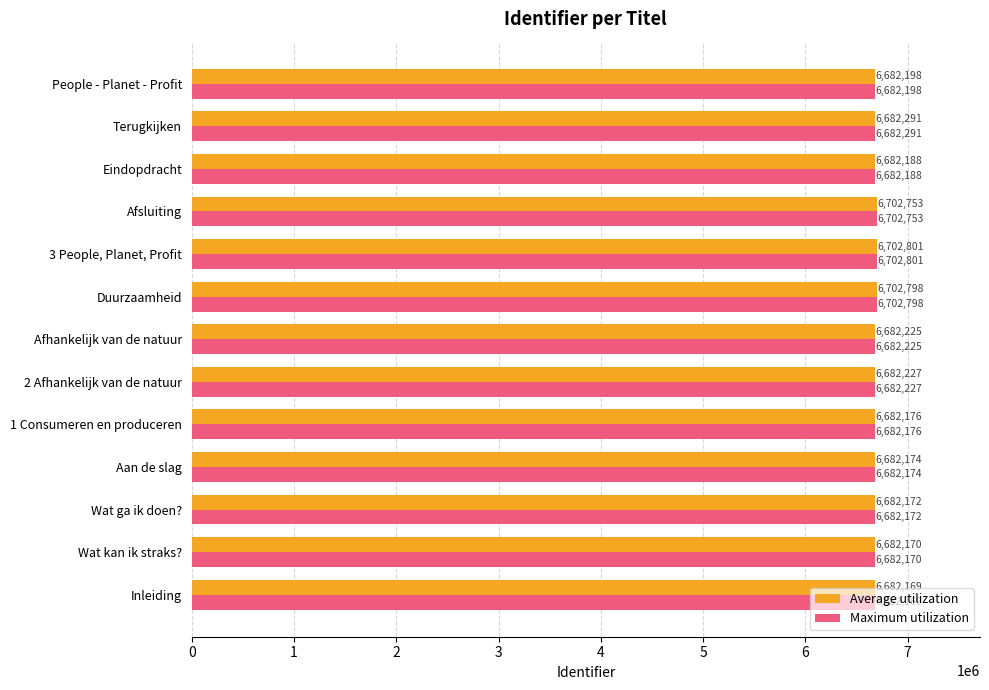

List the labels in order of Average utilization value, smallest first.

Inleiding, Wat kan ik straks?, Wat ga ik doen?, Aan de slag, 1 Consumeren en produceren, Eindopdracht, People - Planet - Profit, Afhankelijk van de natuur, 2 Afhankelijk van de natuur, Terugkijken, Afsluiting, Duurzaamheid, 3 People, Planet, Profit